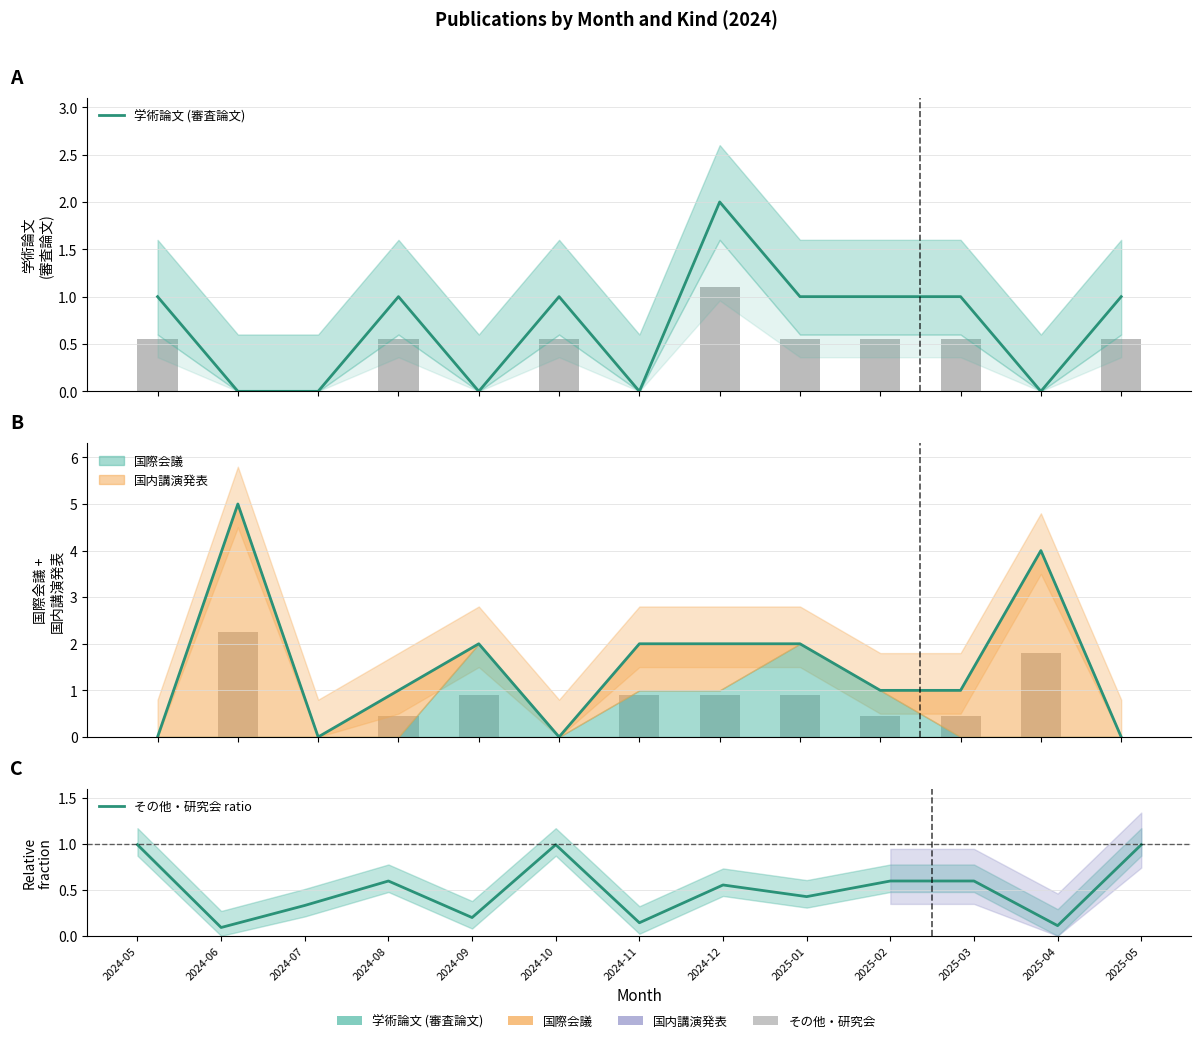

What is the average value of the 学術論文 (審査論文) series?

0.7